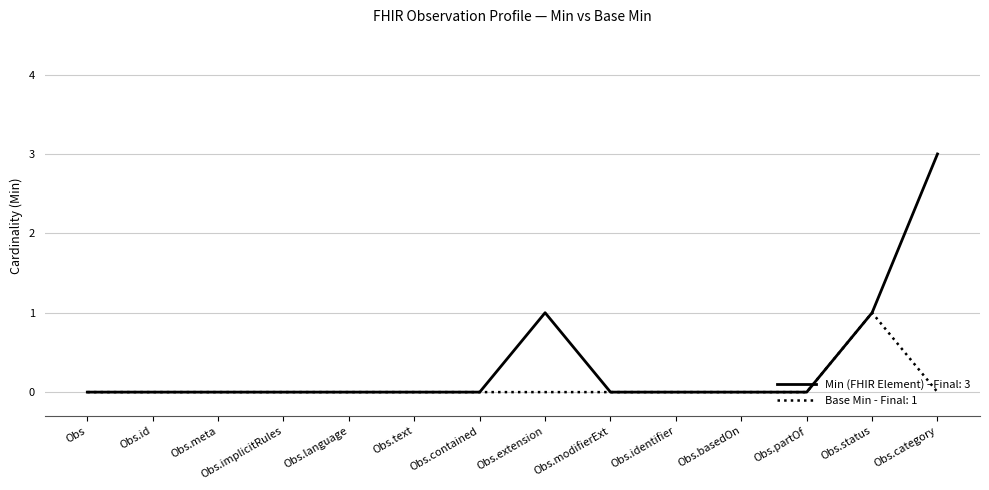

What is the maximum value shown in the chart?

3